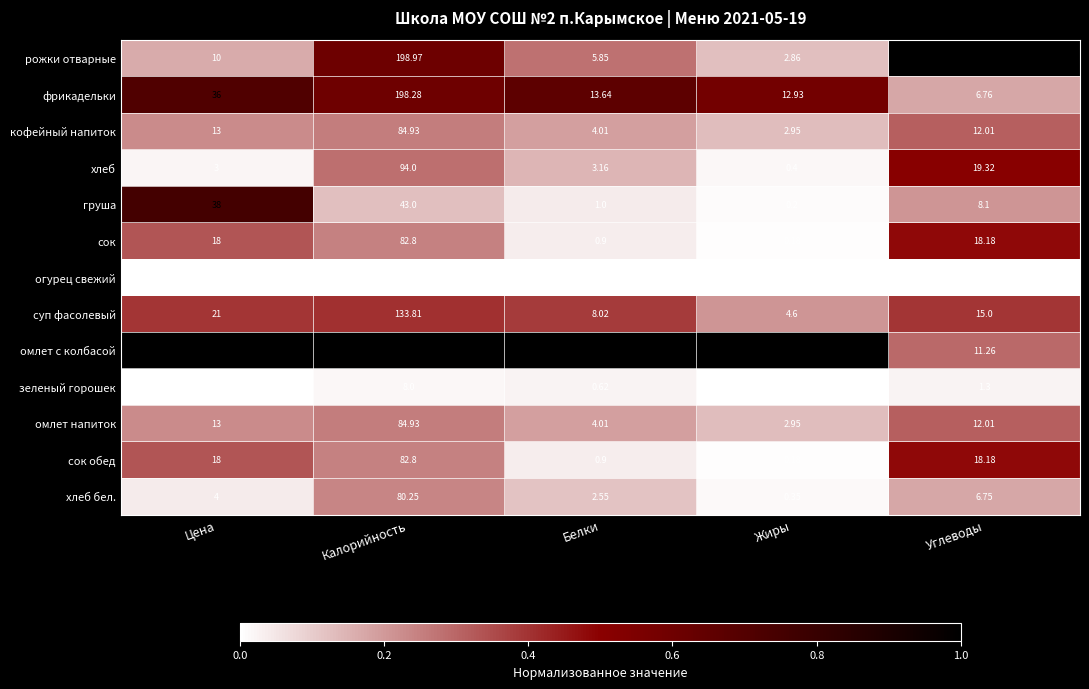

Which series has the largest range (max minus min)?

омлет с колбасой